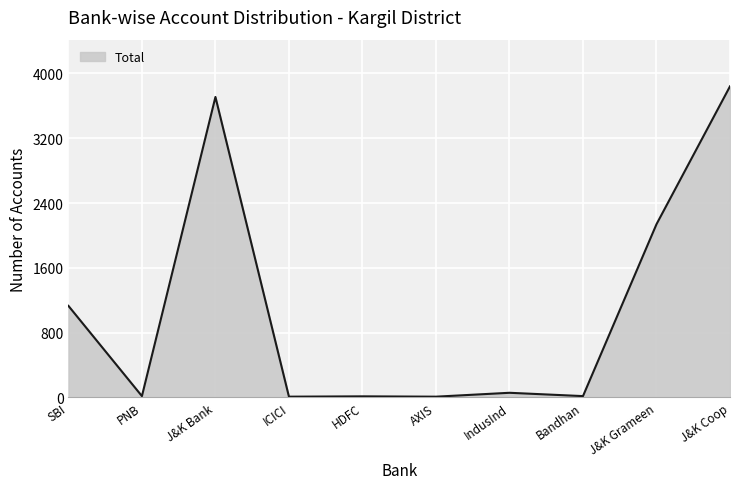

How many categories are shown in the chart?

10